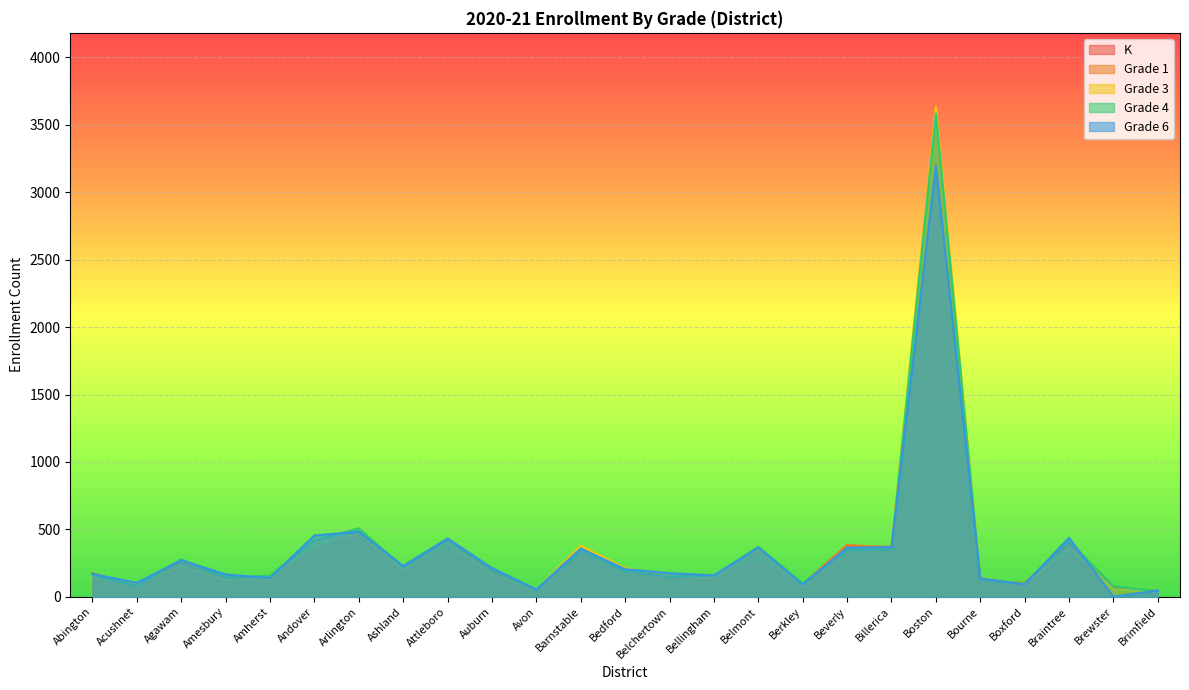

What position from the right is Bedford?

13